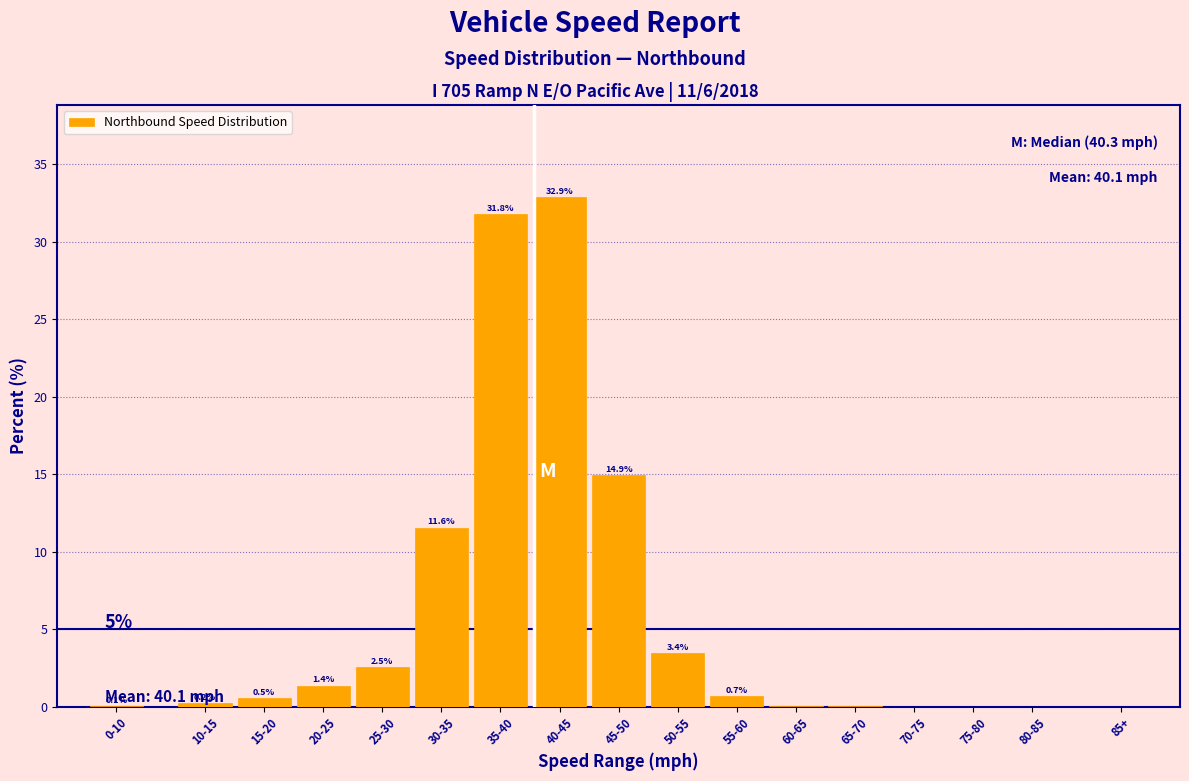

What is the greatest value displayed?

32.9